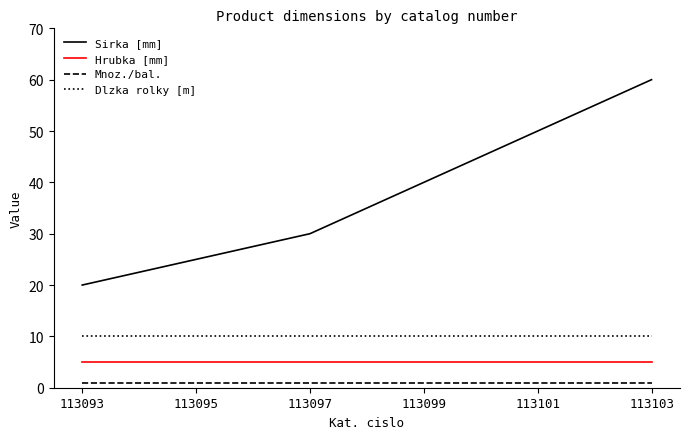

True or false: Hrubka [mm] has a value of 5 at 113101.

True